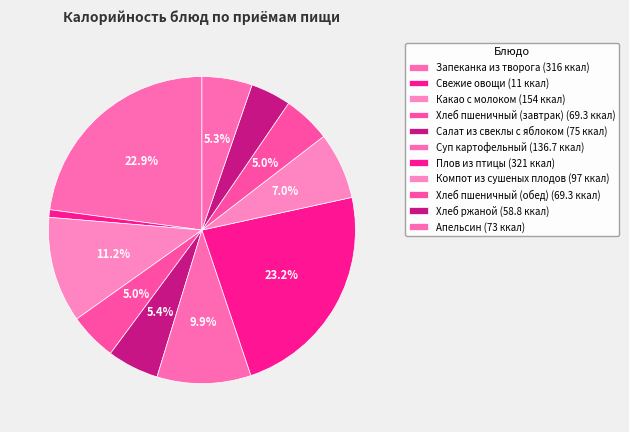

True or false: Апельсин accounts for 1% of the total.

False